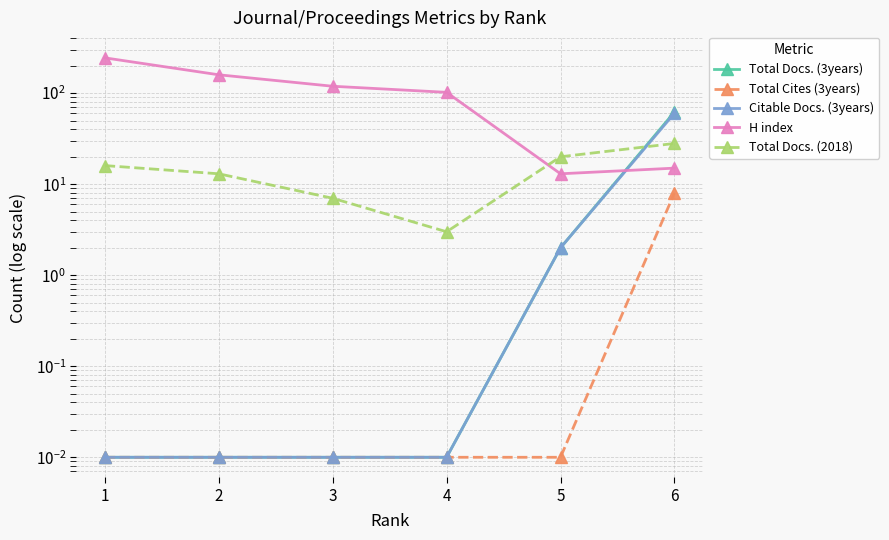

List the series in order of their peak value, lowest first.

Total Cites (3years), Total Docs. (2018), Citable Docs. (3years), Total Docs. (3years), H index